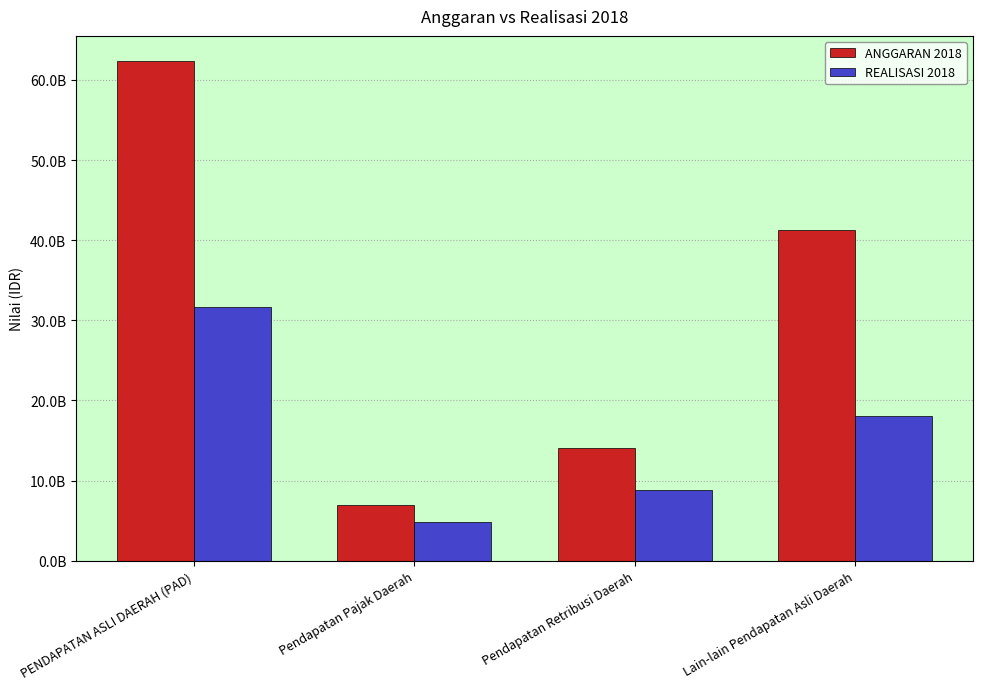

Is the value of ANGGARAN 2018 at Pendapatan Pajak Daerah greater than the value of REALISASI 2018 at Lain-lain Pendapatan Asli Daerah?

No